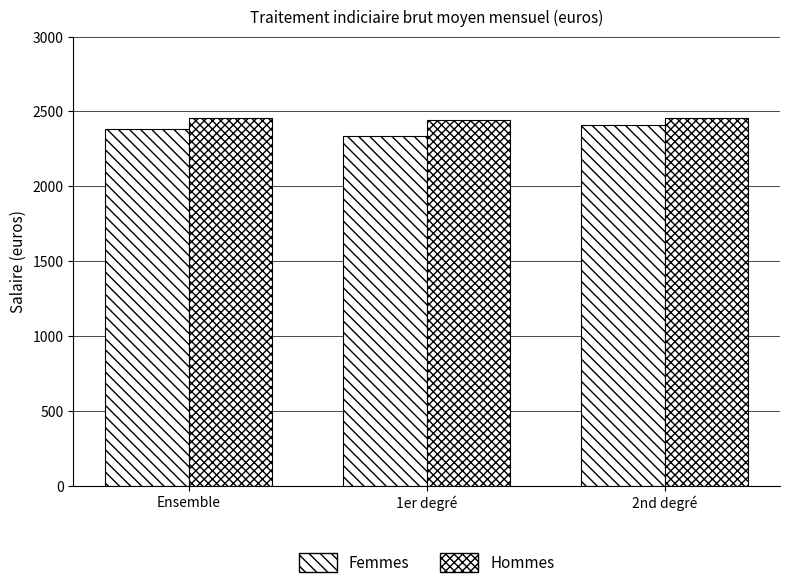

How many bars are there in each group?

2